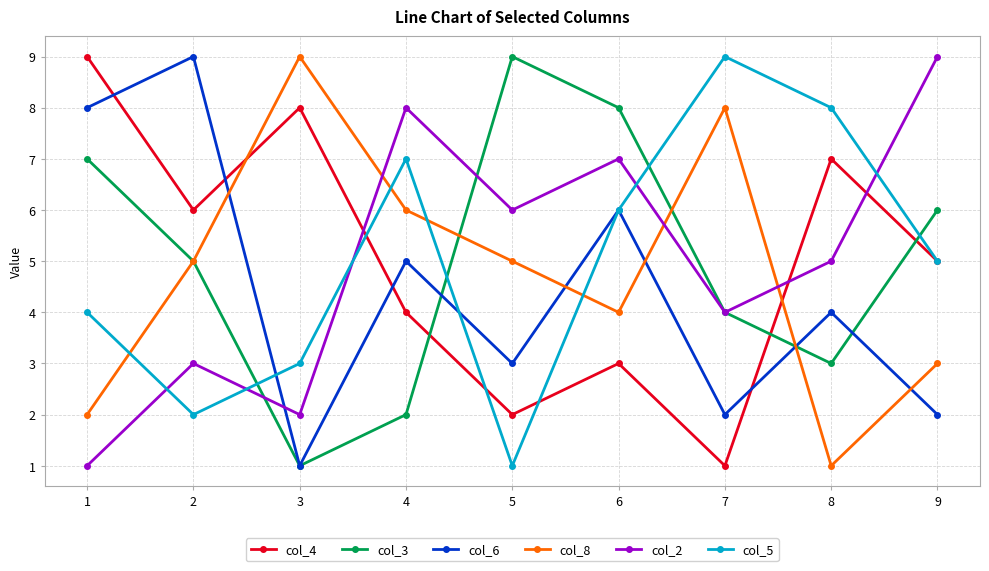

Is it true that col_2 equals 9 at 9?

True